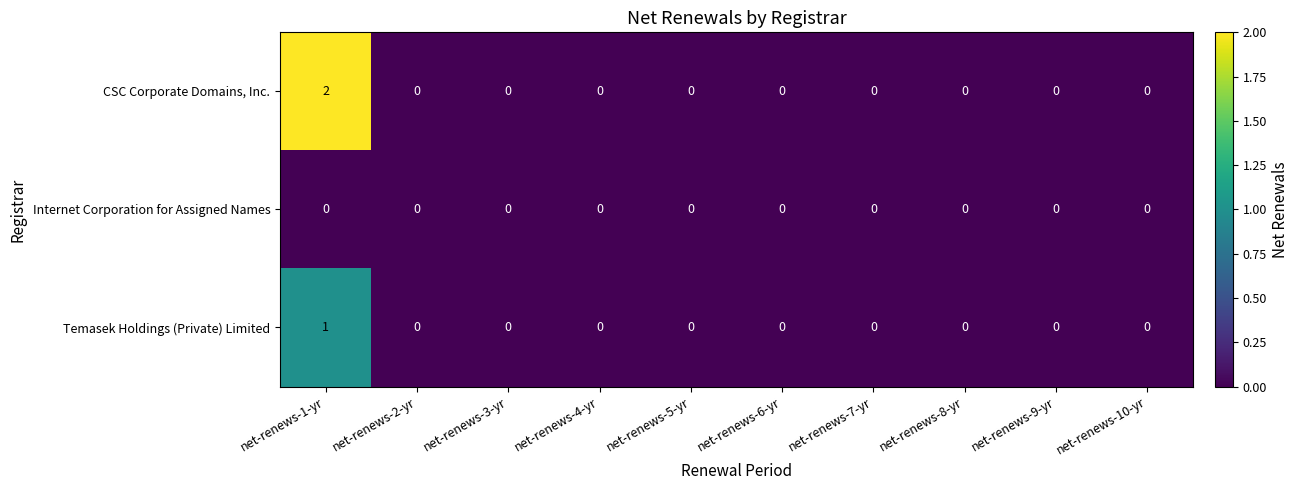

Rank the series at net-renews-1-yr from highest to lowest value.

CSC Corporate Domains, Inc., Temasek Holdings (Private) Limited, Internet Corporation for Assigned Names